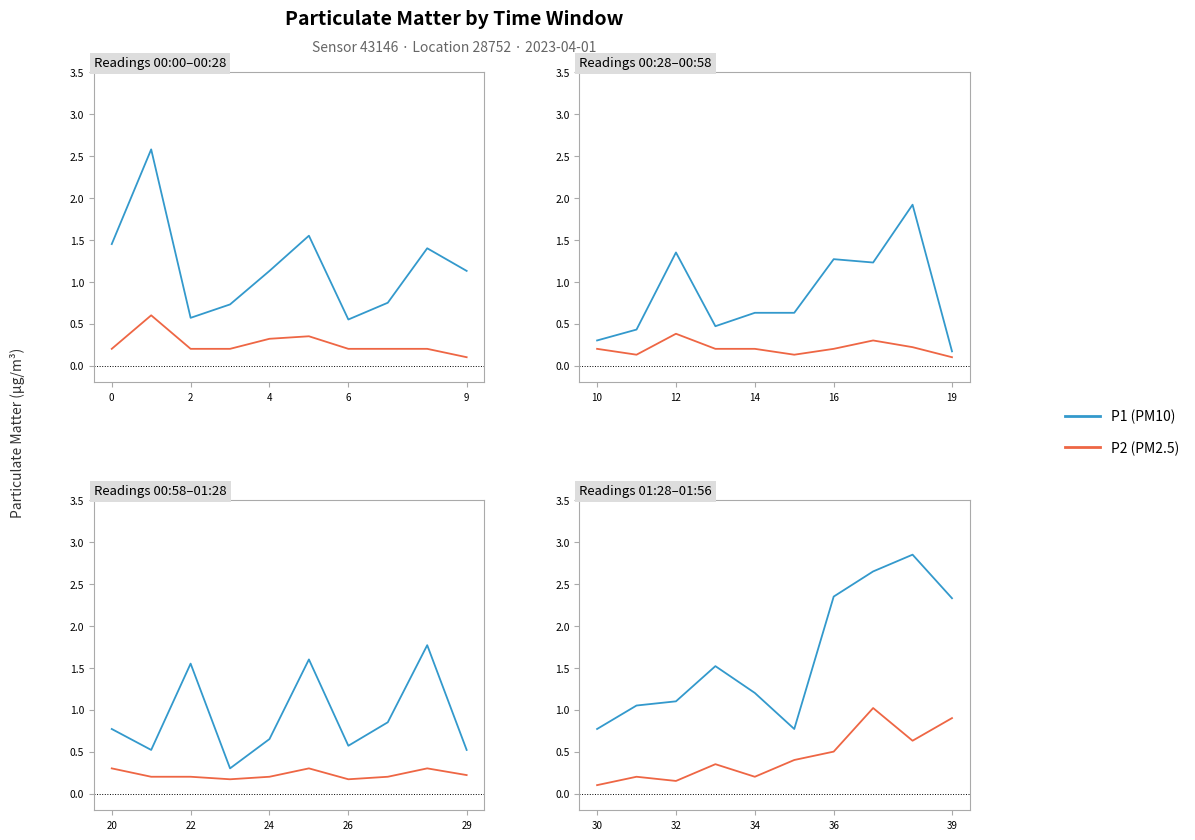

Rank the series at 8 from lowest to highest value.

P2, P1